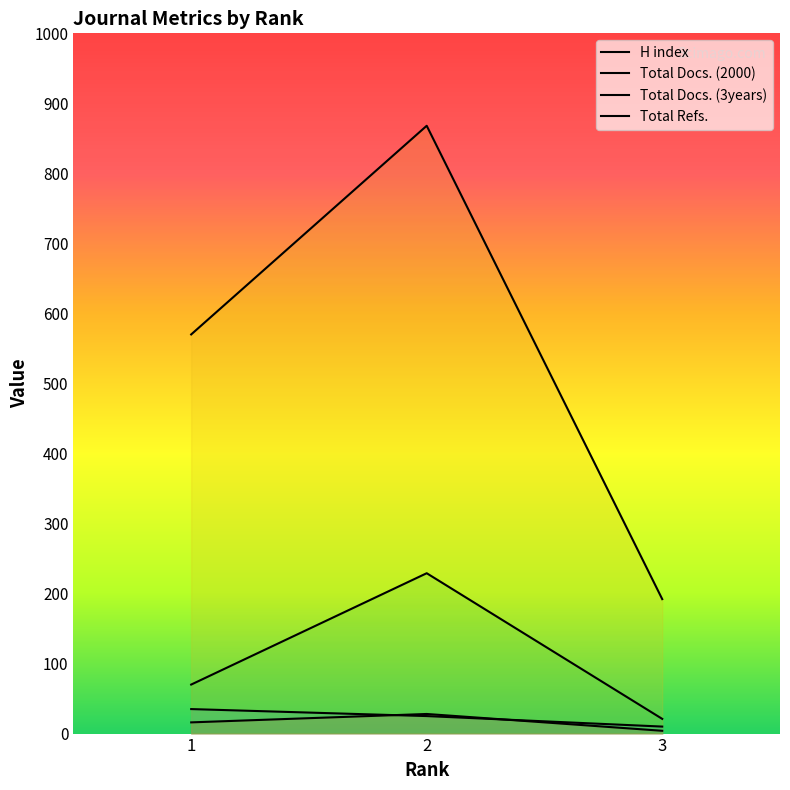

Rank the categories by Total Docs. (3years) value from highest to lowest.

2, 1, 3